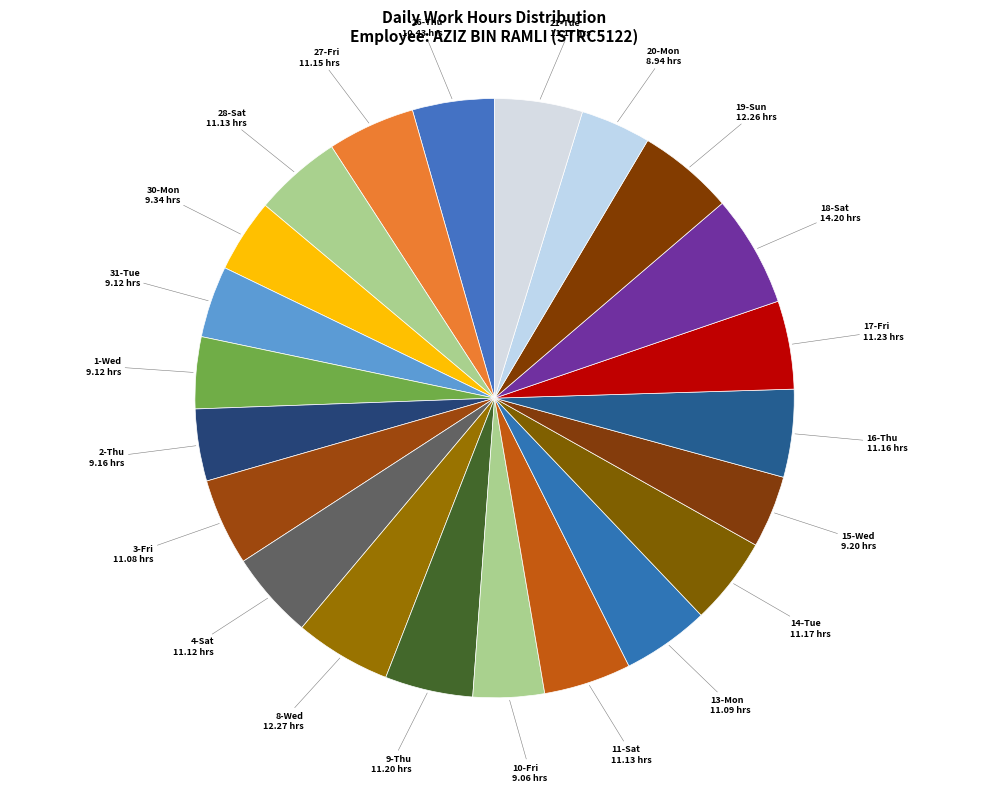

To the nearest percent, what is the difference between the largest and smallest slice percentages?

2%